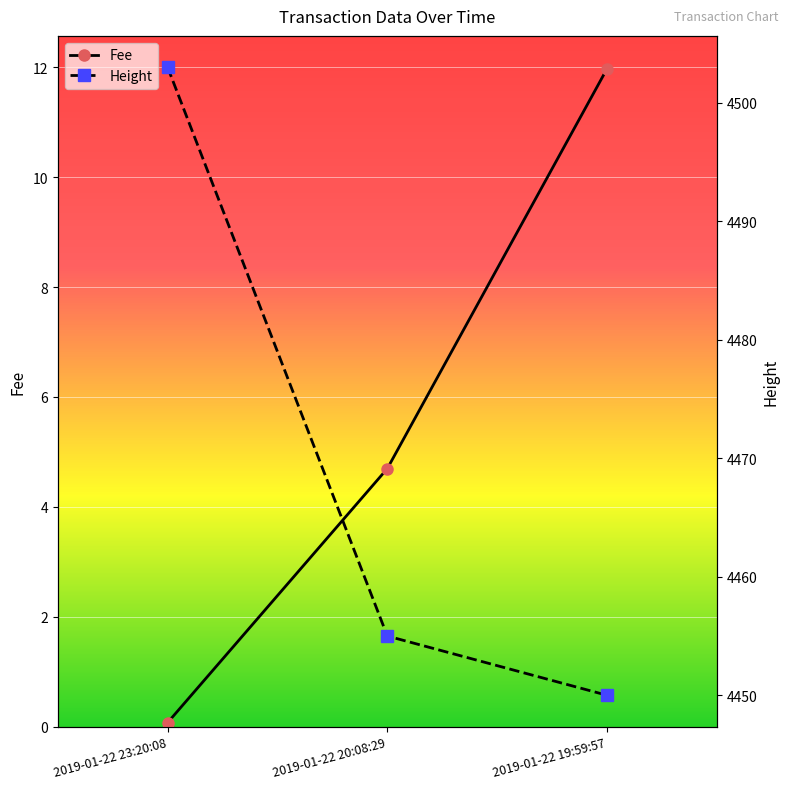

How many data points in Fee are above 4?

2